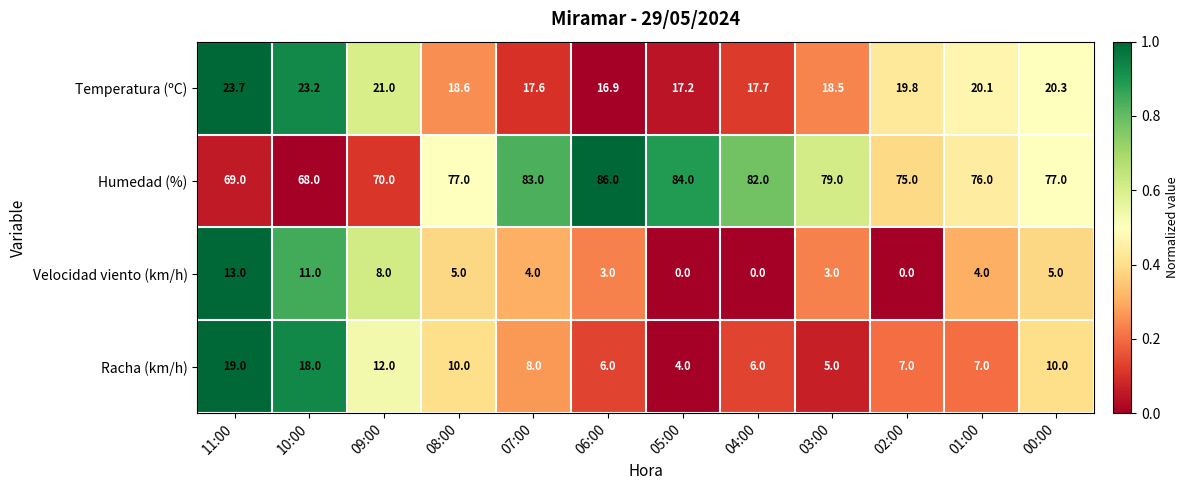

Rank the series by their maximum value, from lowest to highest.

Velocidad viento (km/h), Racha (km/h), Temperatura (ºC), Humedad (%)